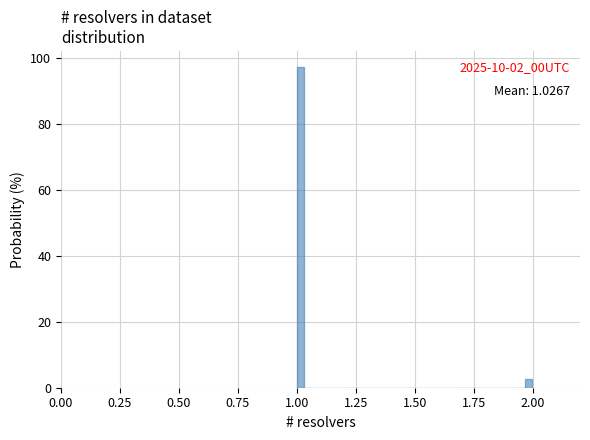

Read against the x-axis, roughly where is the centre of the tallest bar?

1.00